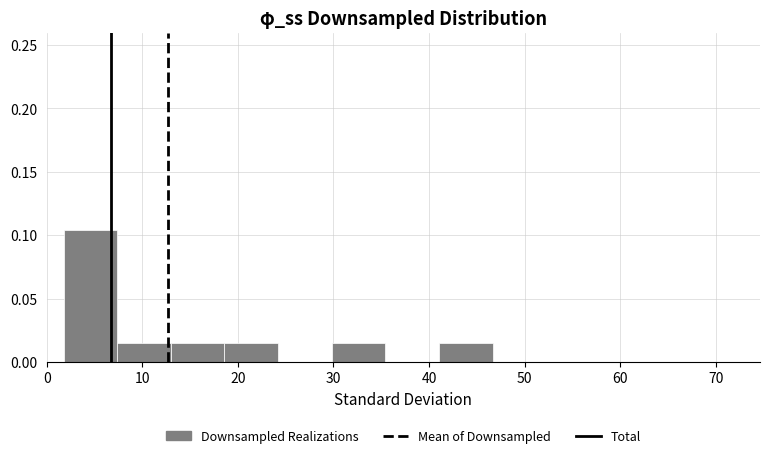

Over which range of the x-axis is the bar tallest?

2 to 7